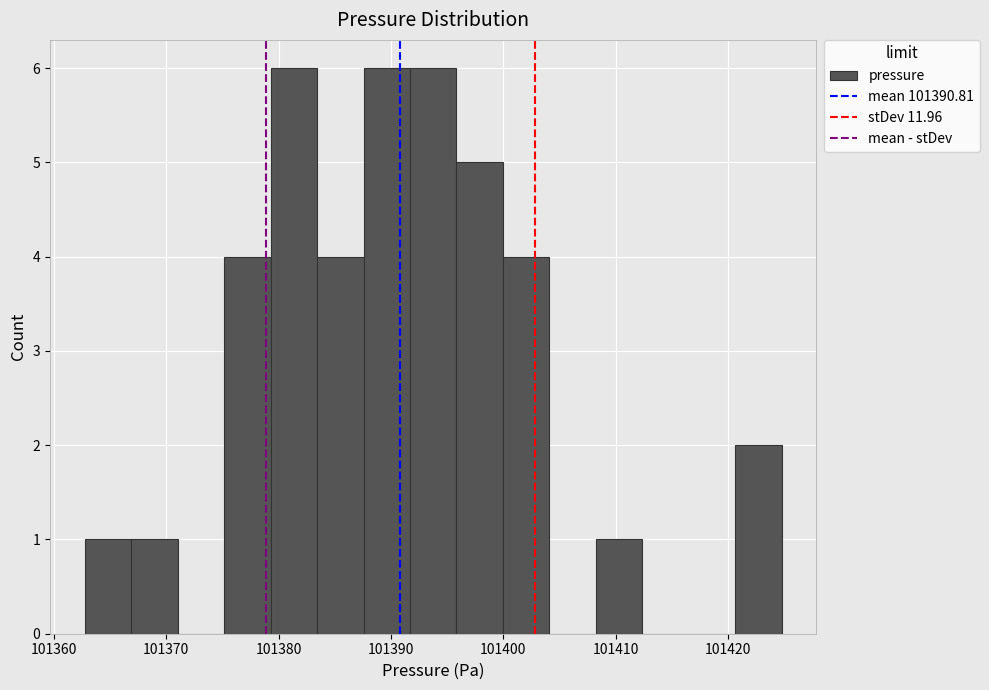

Reading left to right, list every bar in this chart as the range it spans on the x-axis followed by its height. Neither the bar edges nor the heights are printed on the chart, so give them approximately, as read against the axes.

101363 to 101367: 1
101367 to 101371: 1
101371 to 101375: 0
101375 to 101379: 4
101379 to 101383: 6
101383 to 101388: 4
101388 to 101392: 6
101392 to 101396: 6
101396 to 101400: 5
101400 to 101404: 4
101404 to 101408: 0
101408 to 101412: 1
101412 to 101416: 0
101416 to 101421: 0
101421 to 101425: 2